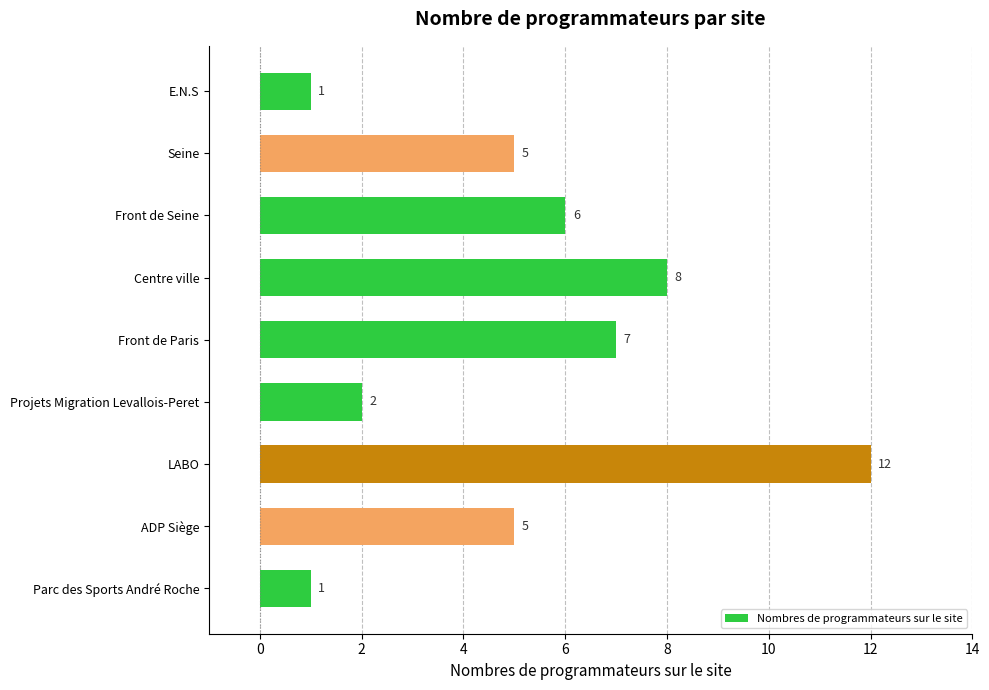

What is the difference between the maximum and second lowest values?

11